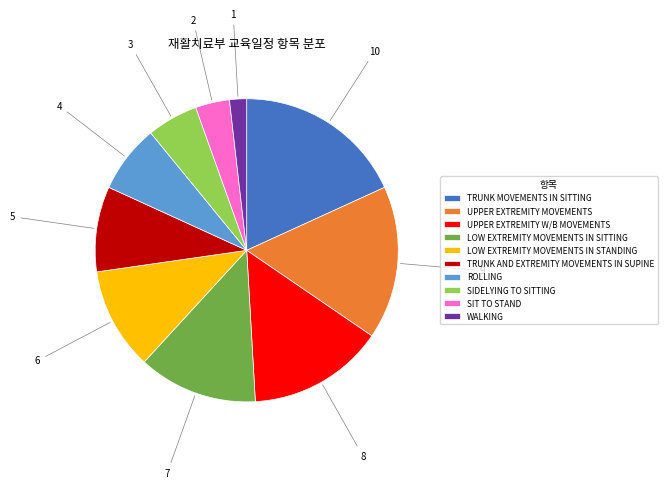

What is the smallest slice in the pie chart?

WALKING